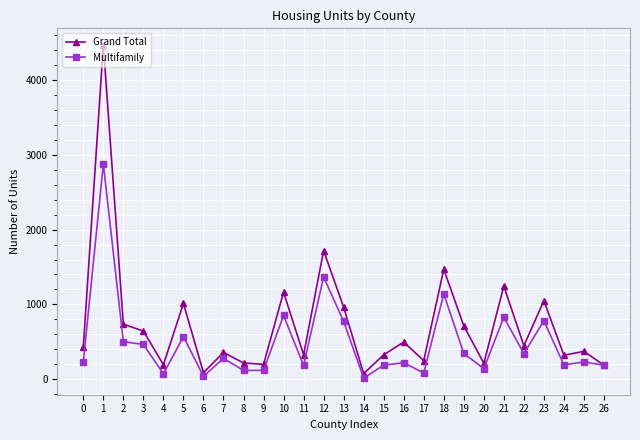

Is the value of Multifamily at 24 greater than the value of Grand Total at 24?

No